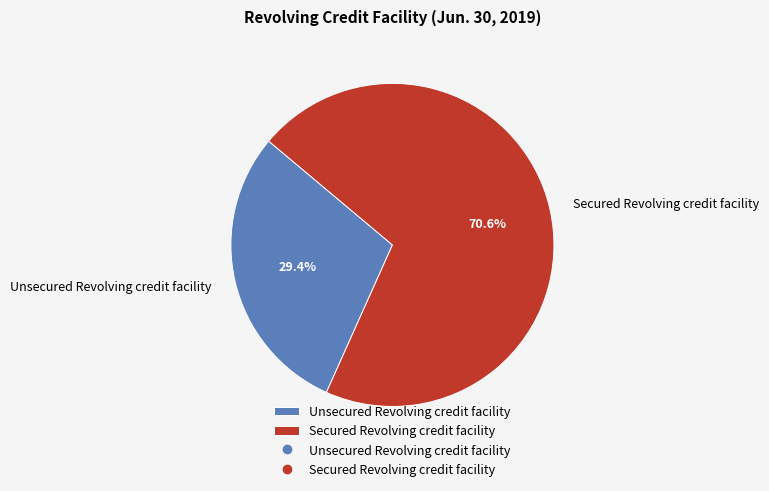

To the nearest percent, what is the combined percentage of Secured Revolving credit facility and Unsecured Revolving credit facility?

100%